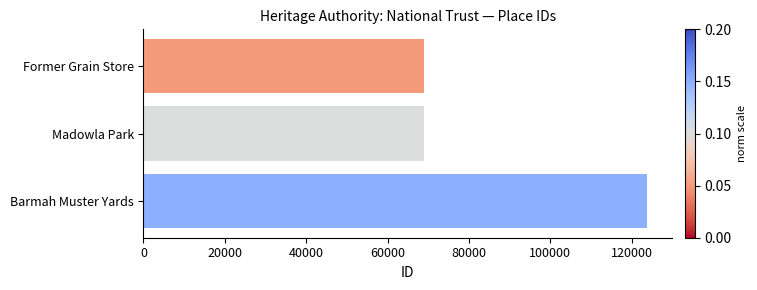

What is the change in value from Former Grain Store to Barmah Muster Yards?

+54646